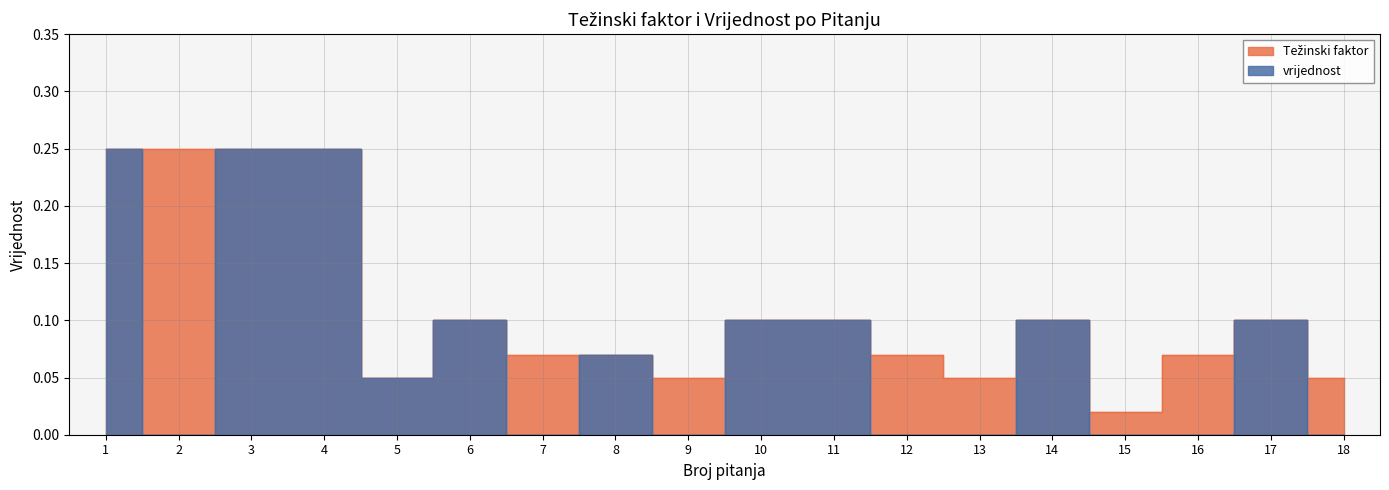

What is the sum of all vrijednost values?

1.4